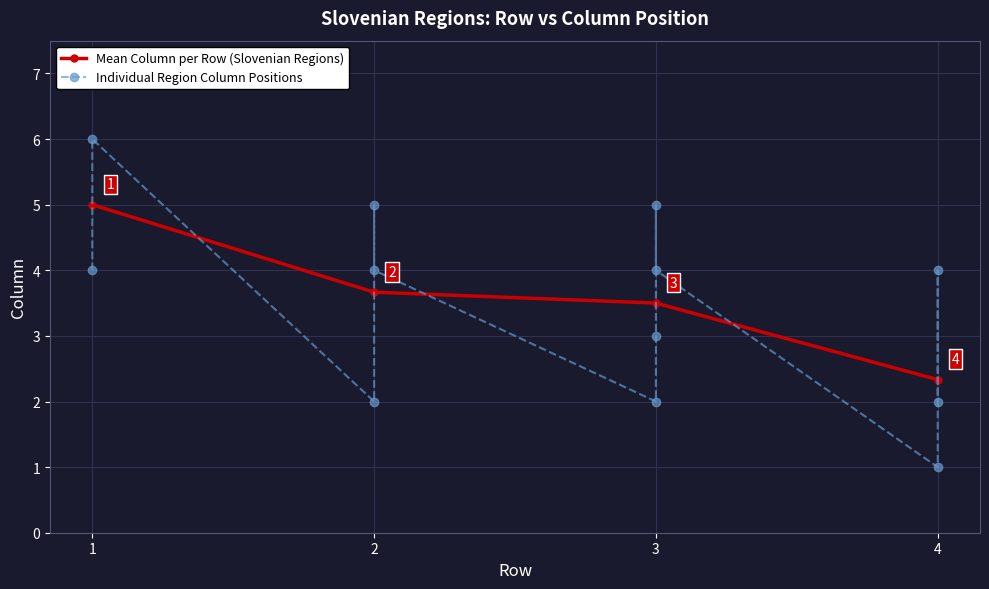

What is the ratio of the value at 3 to the value at 4?

2.5